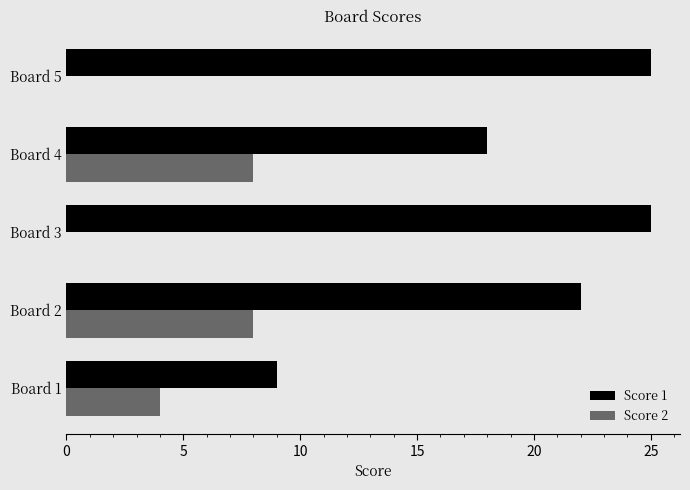

What is the sum of all Score 2 values?

20